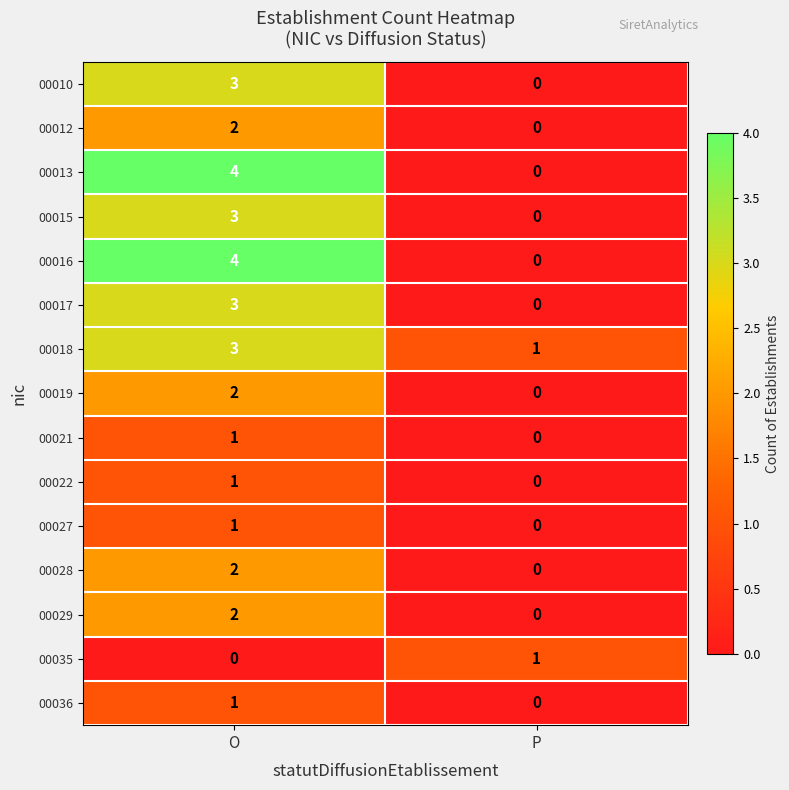

What is the sum of the 00015 values at P and O?

3